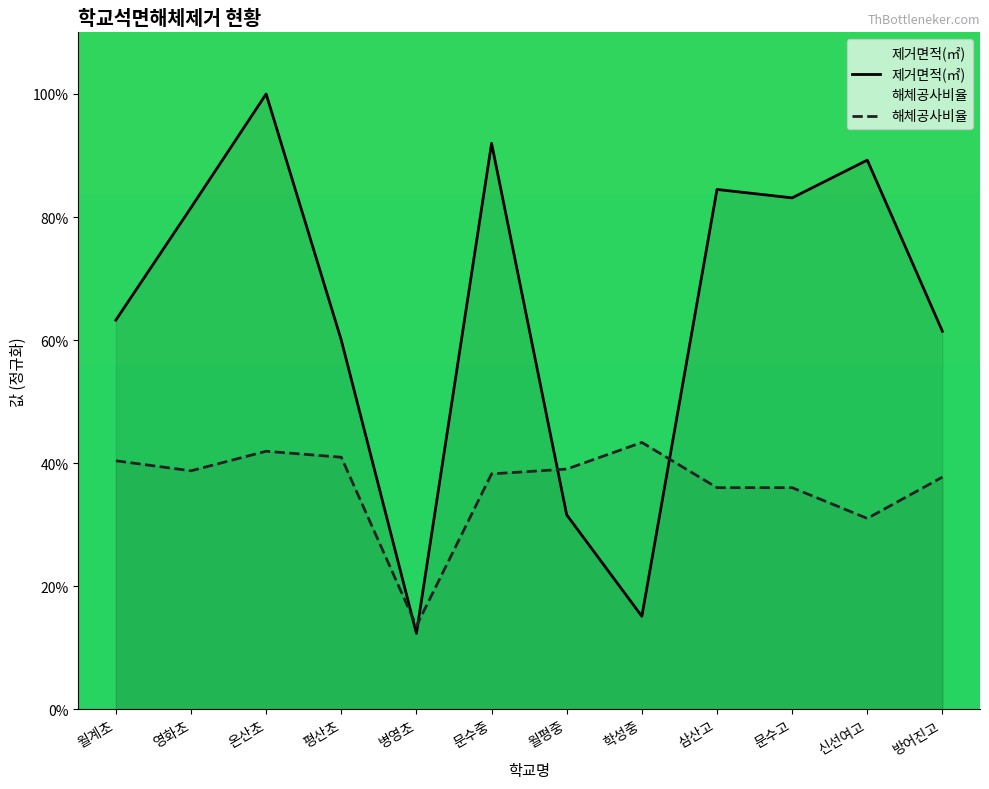

The value of 해체공사비율 at 삼산고 is 19.2. True or false?

False